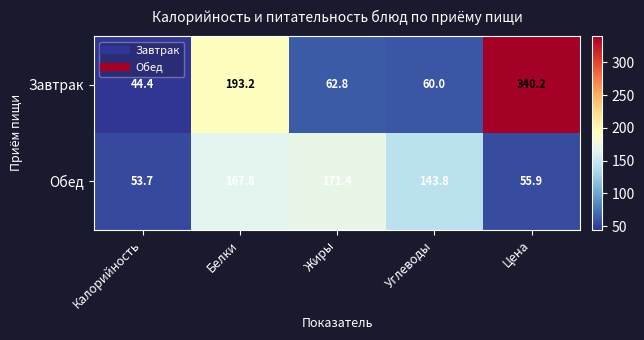

Reading left to right, what are all the values shown in this chart?

Завтрак: 44.4	193.2	62.8	60.0	340.2
Обед: 53.7	167.8	171.4	143.8	55.9